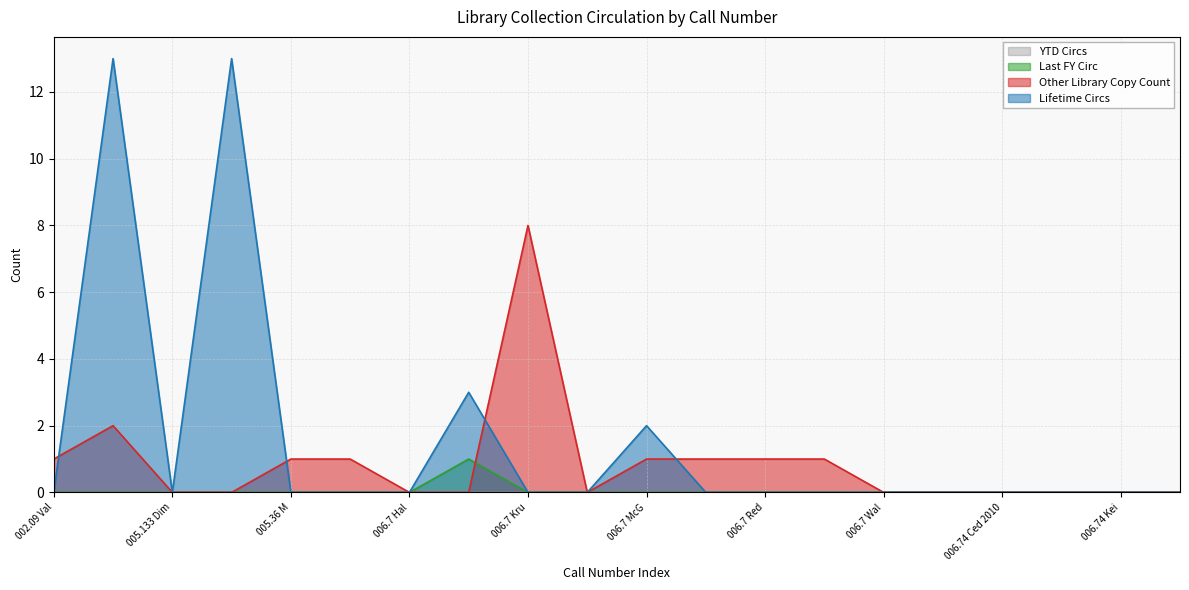

Which has a higher value, 006.7 Red or 006.7 Mon?

006.7 Red